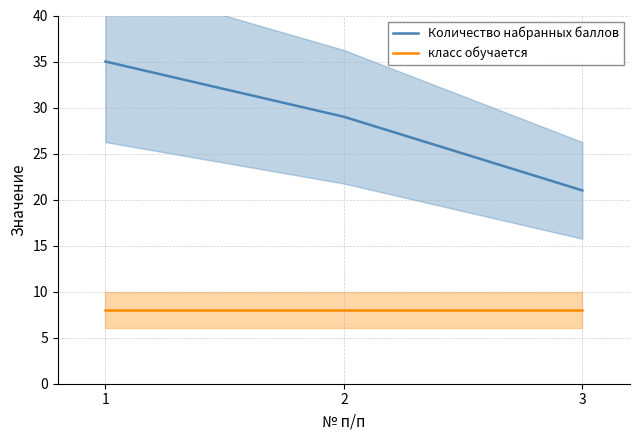

How many lines are shown in the chart?

2